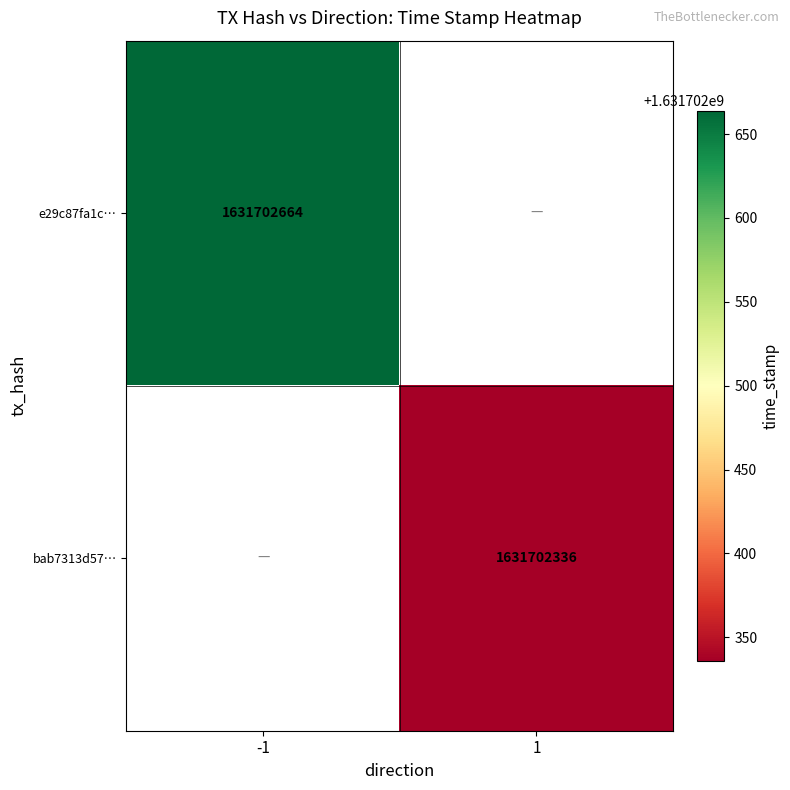

The bab7313d57… series shows 1631702336 at 1. True or false?

True